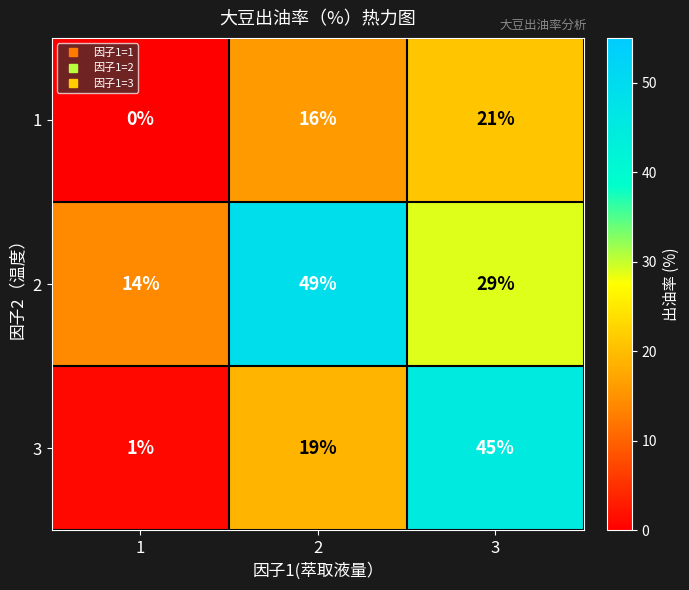

Between 2 and 3, which series saw the biggest shift?

3